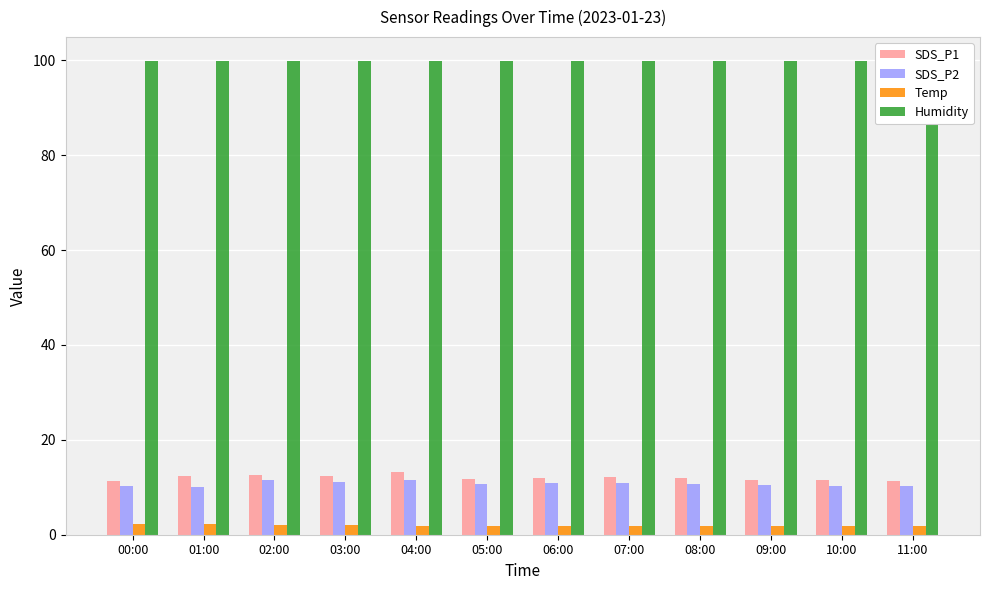

What is the value of the Humidity bar at the 5th from the left?

99.9